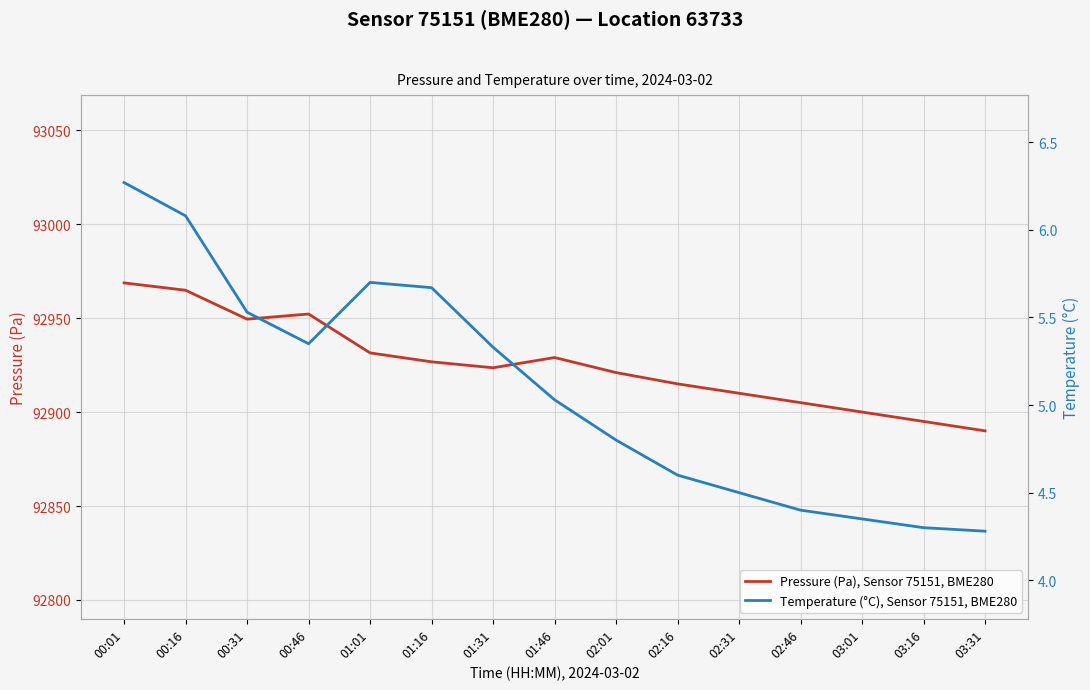

In Temperature (°C), Sensor 75151, BME280, how many points are lower than both neighbors (excluding endpoints)?

1